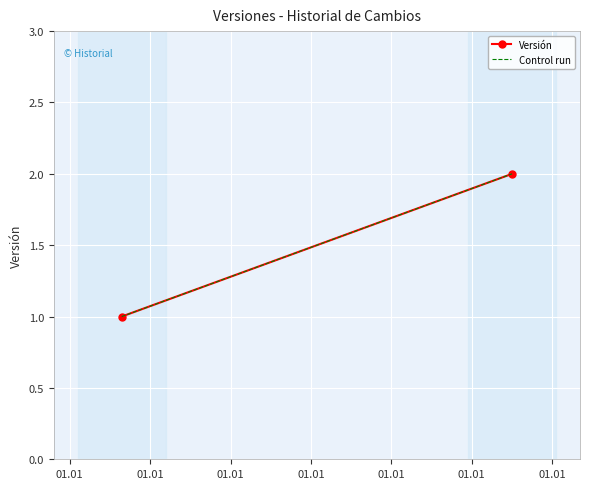

What is the total value across all series at 01.01?

2